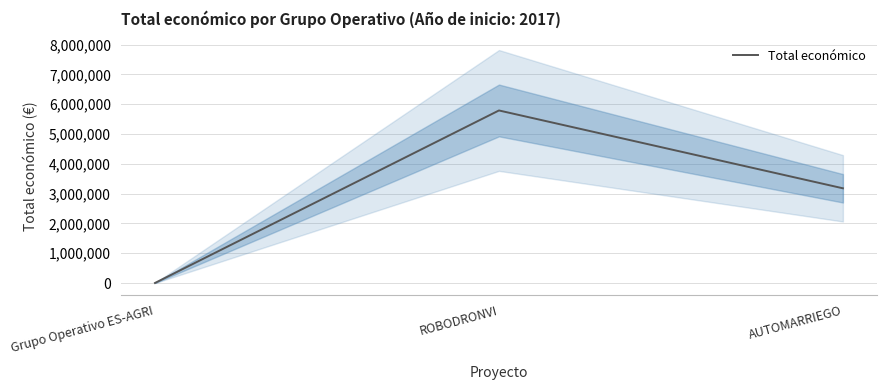

Where is the data nearest to the value 2897746?

AUTOMARRIEGO